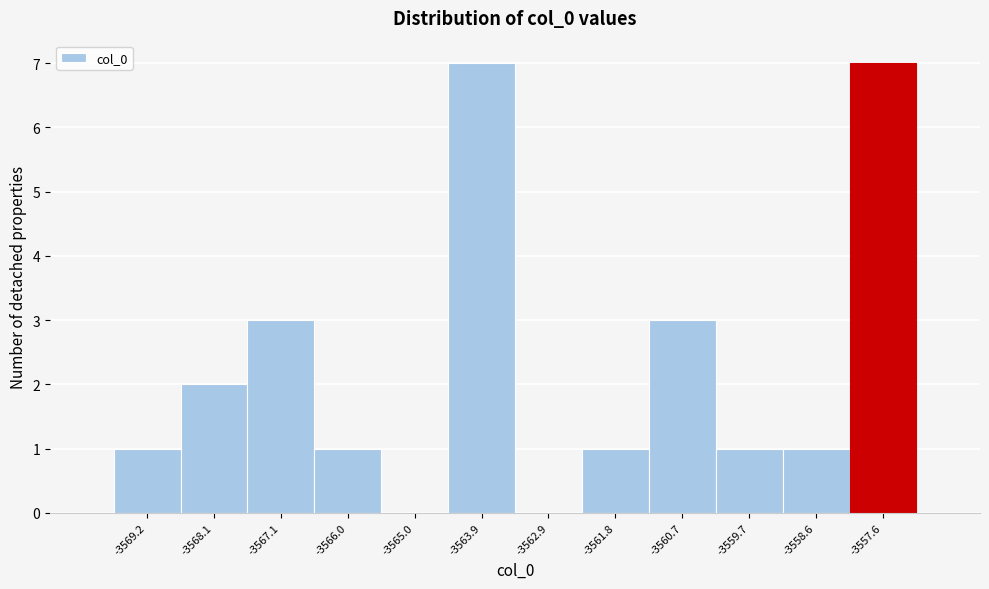

What is the height of the bar covering -3569.6 to -3568.6 on the x-axis? Neither the bar edges nor the heights are printed on the chart, so give them approximately, as read against the axes.

1